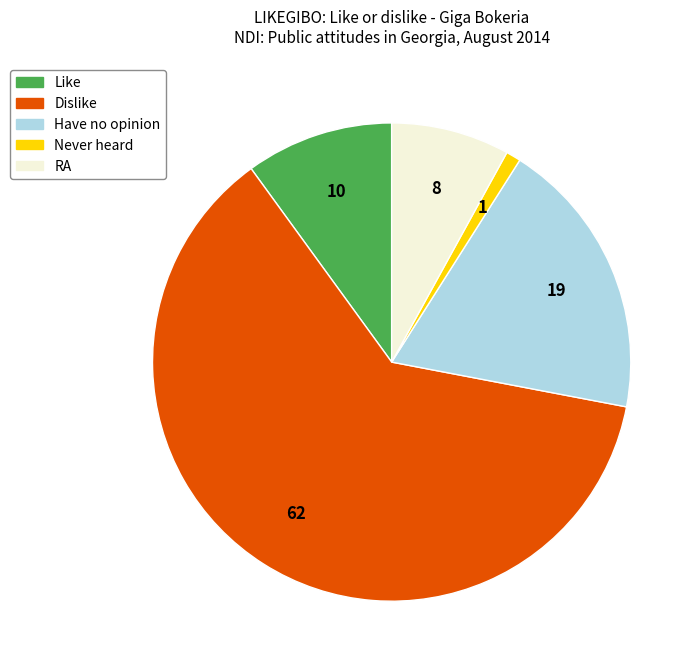

Which category has the smallest portion of the pie?

Never heard